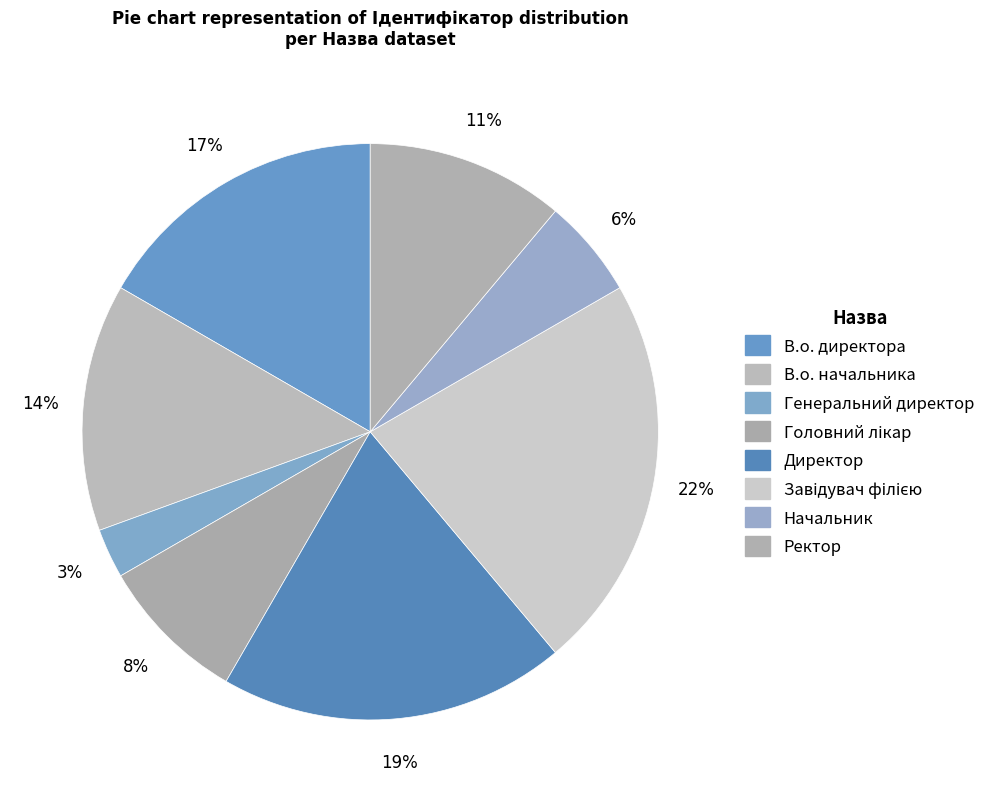

Between Ректор and Начальник, which is larger?

Ректор